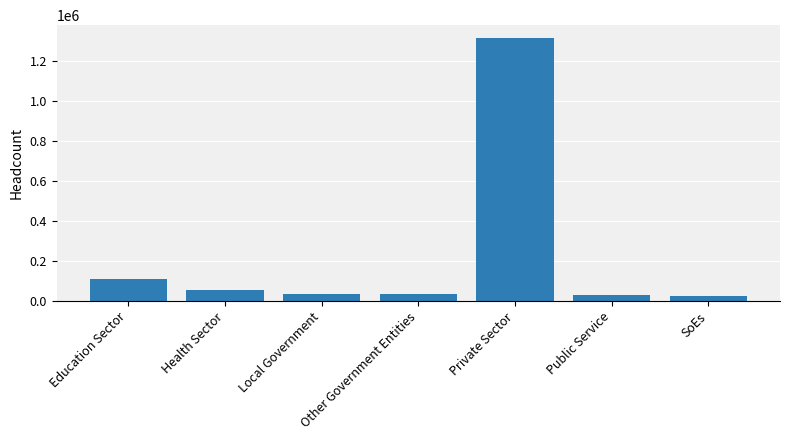

Which has a higher value, SoEs or Health Sector?

Health Sector